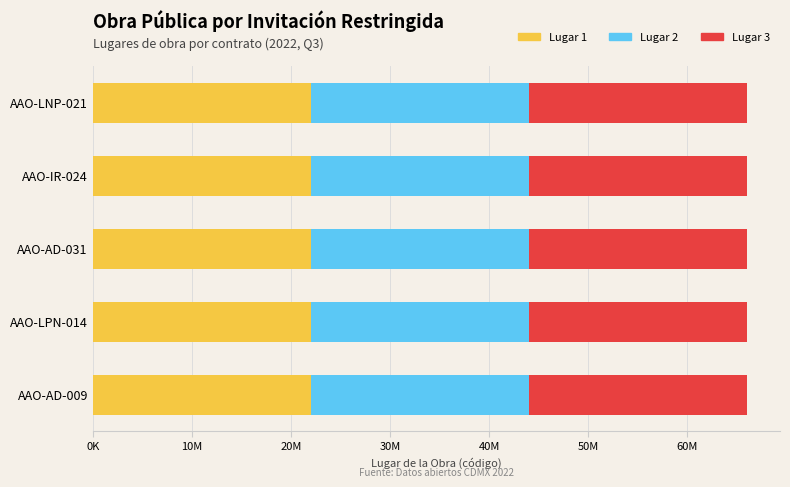

What are all the series names shown in the legend?

Lugar 1, Lugar 2, Lugar 3